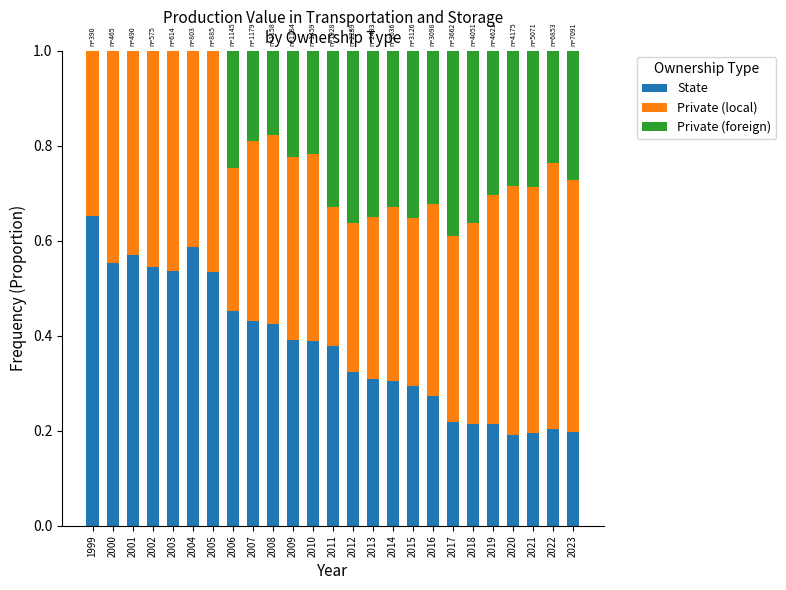

At which label does State reach its peak?

1999